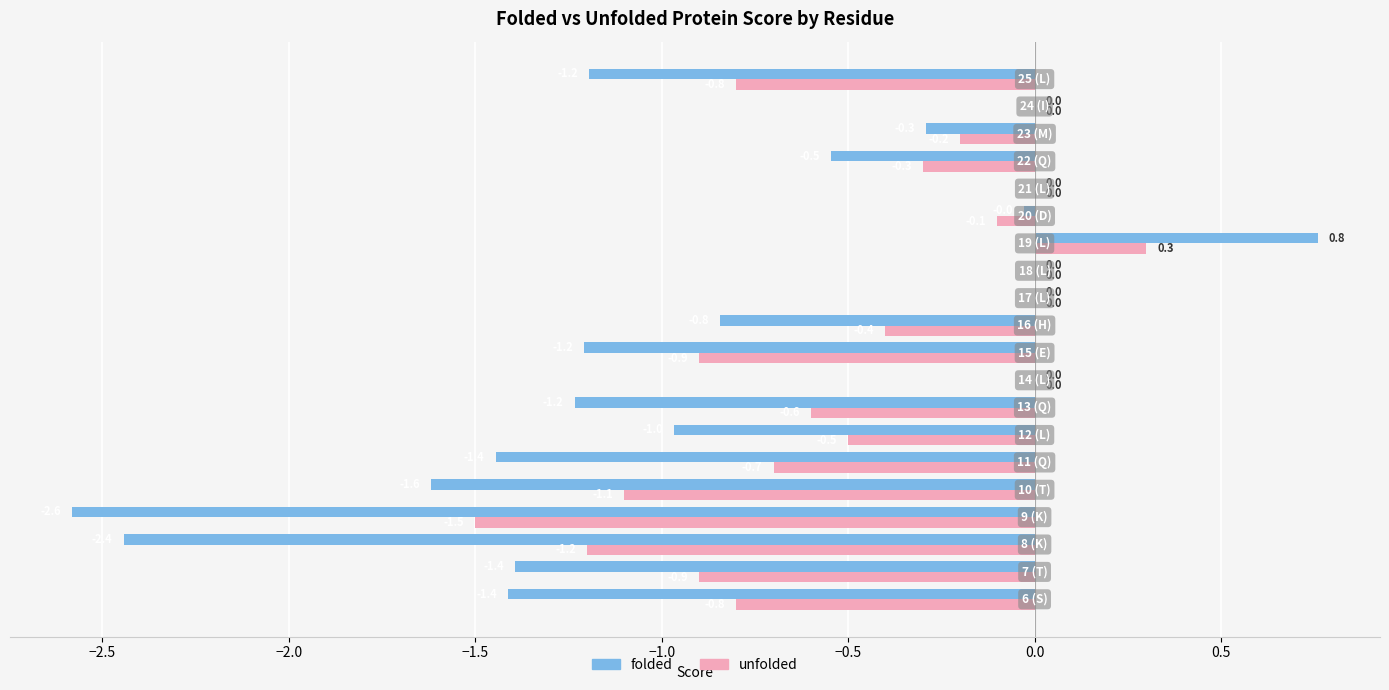

Count the number of data series in this chart.

2